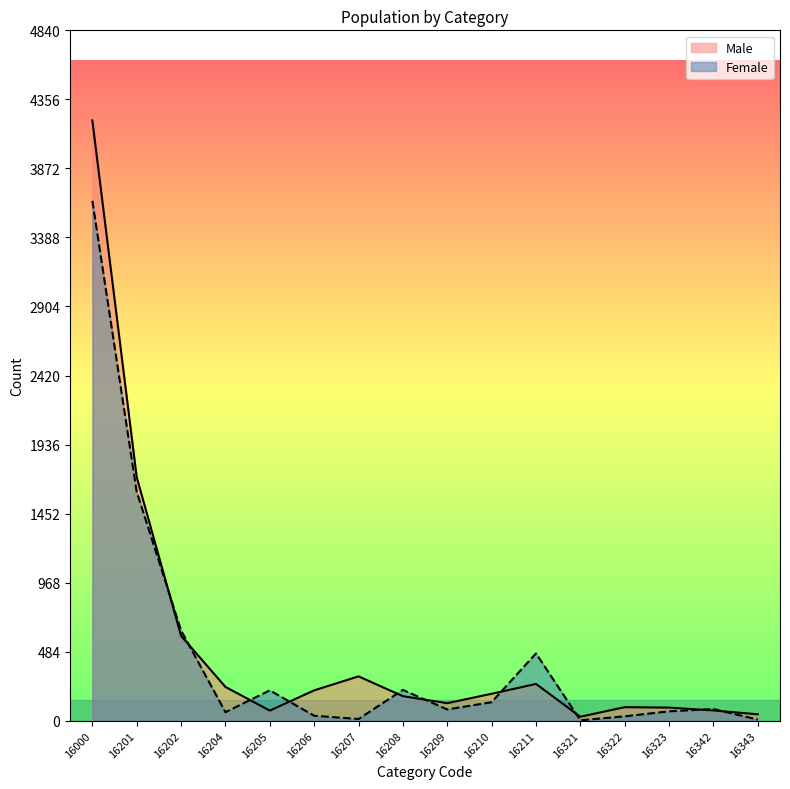

Where do Female and Male first cross each other?

16201 and 16202